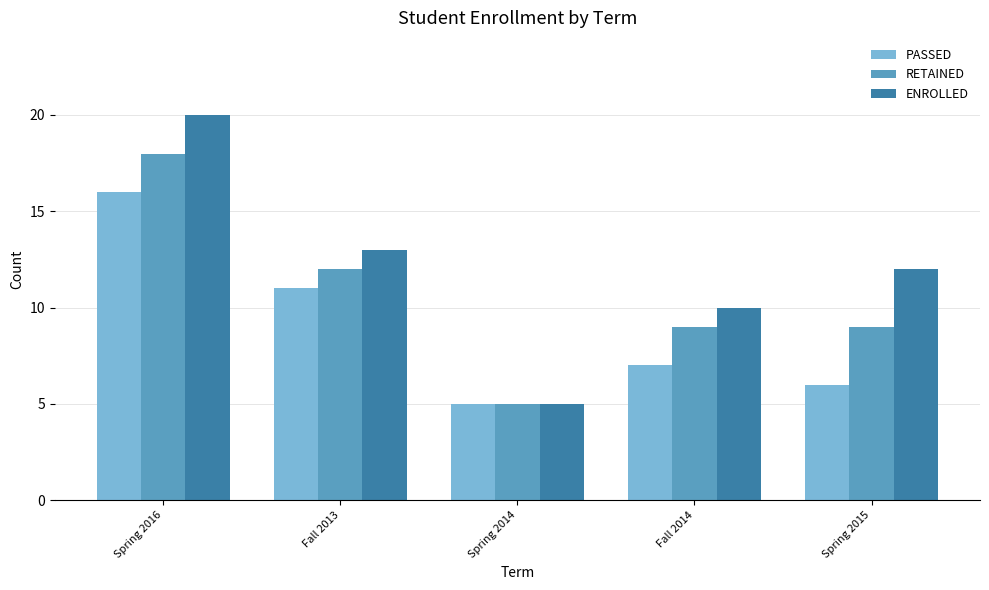

Rank the series at Fall 2013 from lowest to highest value.

PASSED, RETAINED, ENROLLED